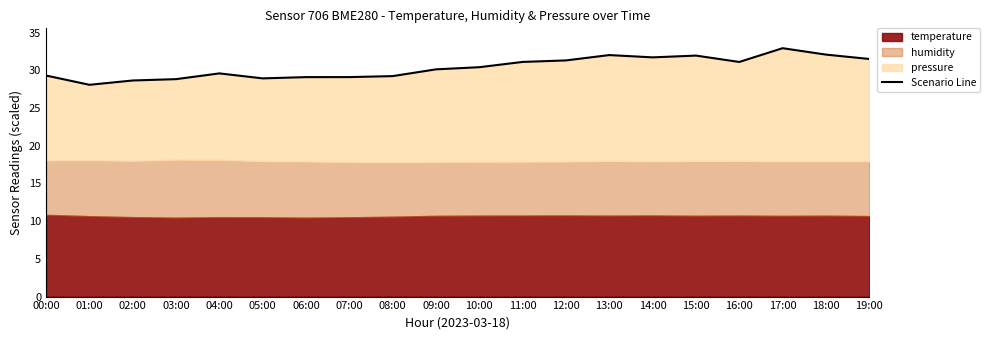

Which label corresponds to the largest value in the chart?

17:00